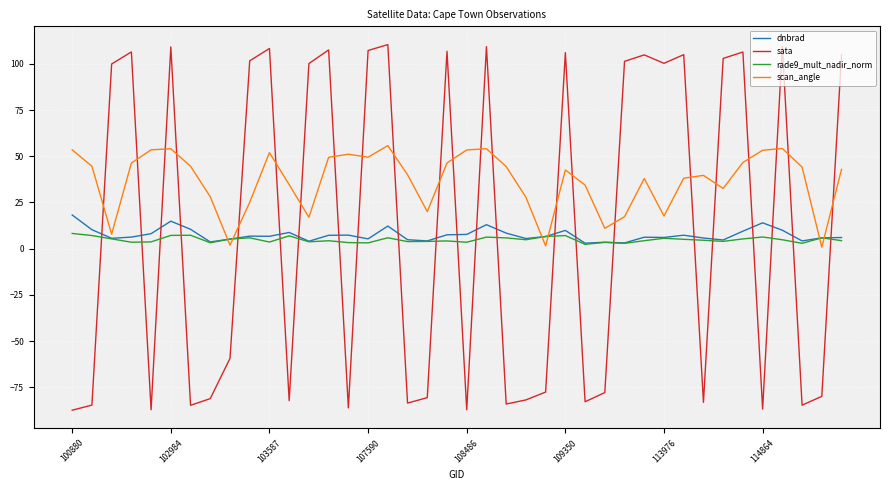

How many times do dnbrad and sata cross each other?

23